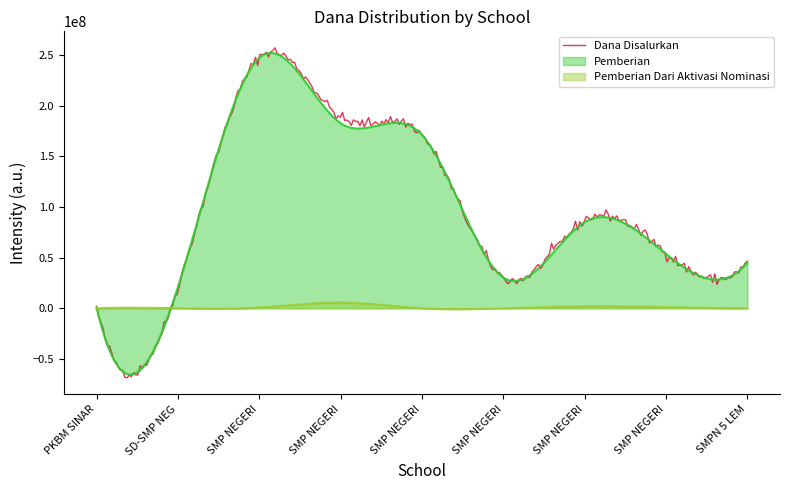

What is the label of the 8th point from the right?

SD-SMP NEGERI SATU ATAP SIRU